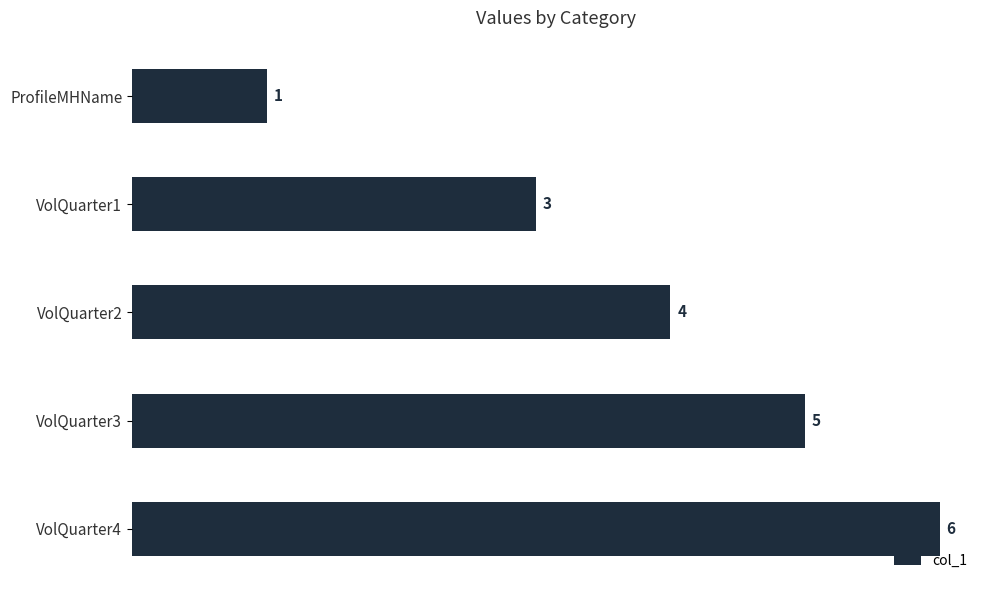

Count the values in the range 3 to 5.

3